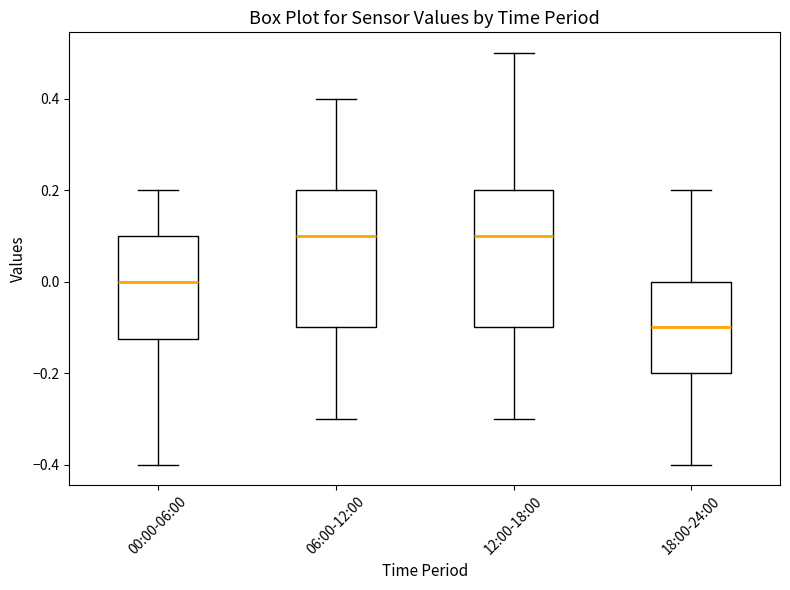

Reading left to right, read every box against the y-axis: the position of its median line, the range the box covers, and the ends of its whiskers. The values are not printed on the chart, so give them approximately, as read against the axis.

00:00-06:00: median 0.00, box -0.12 to 0.10, whiskers -0.40 to 0.20
06:00-12:00: median 0.10, box -0.10 to 0.20, whiskers -0.30 to 0.40
12:00-18:00: median 0.10, box -0.10 to 0.20, whiskers -0.30 to 0.50
18:00-24:00: median -0.10, box -0.20 to 0.00, whiskers -0.40 to 0.20